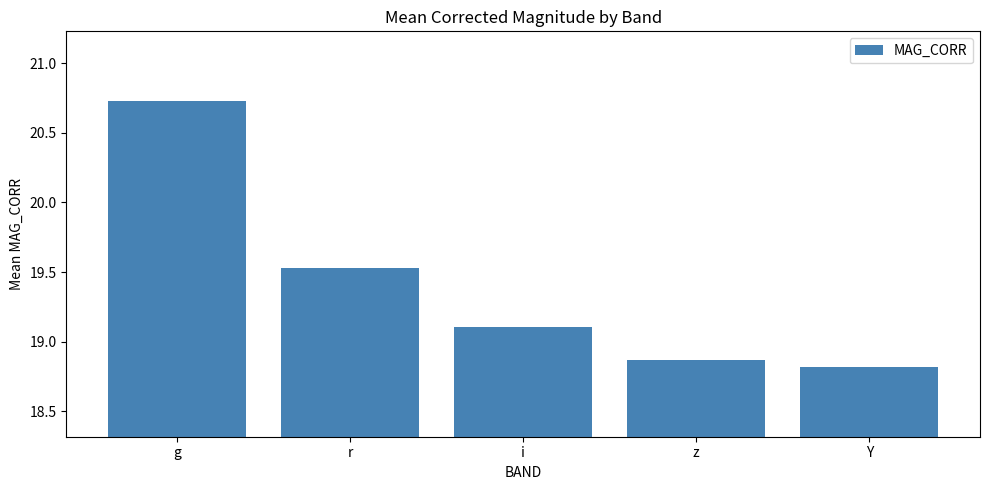

What is the ratio of the value at Y to the value at i?

1.0